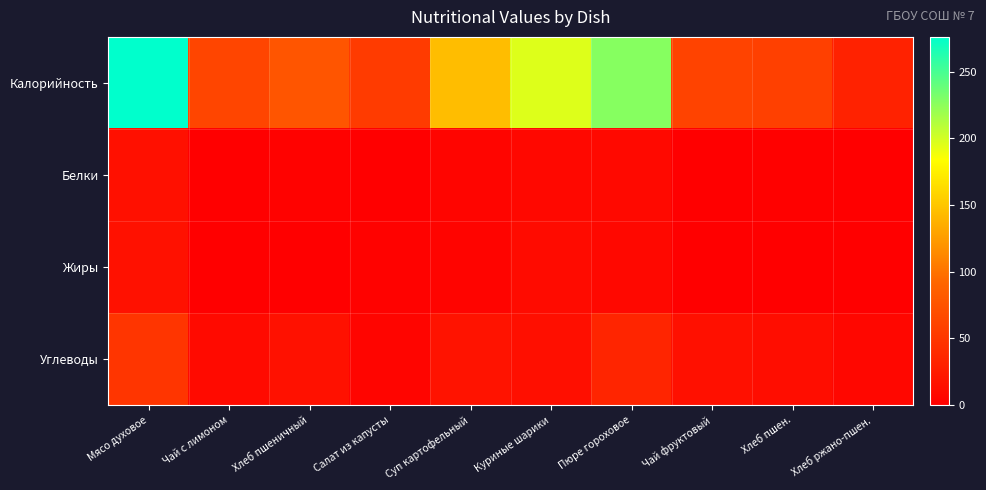

At Салат из капусты, list the series in order from smallest to largest.

Белки, Жиры, Углеводы, Калорийность